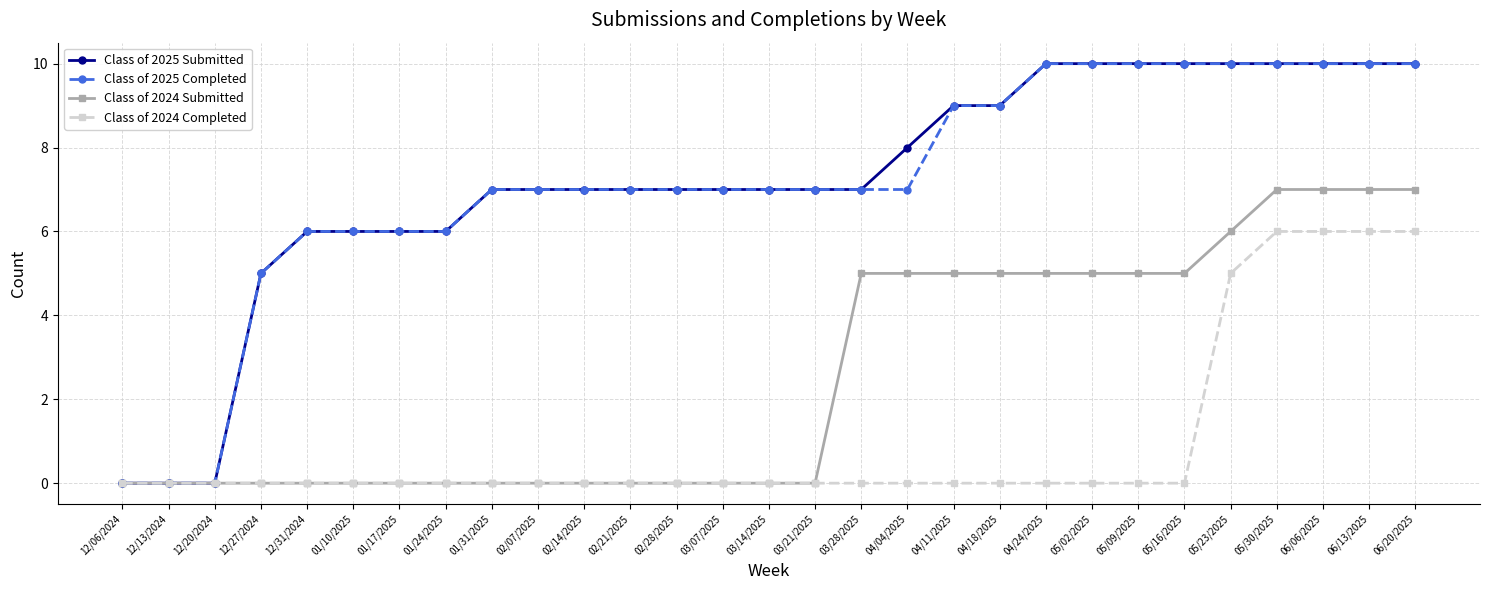

What is the highest value of the Class of 2024 Completed series?

6